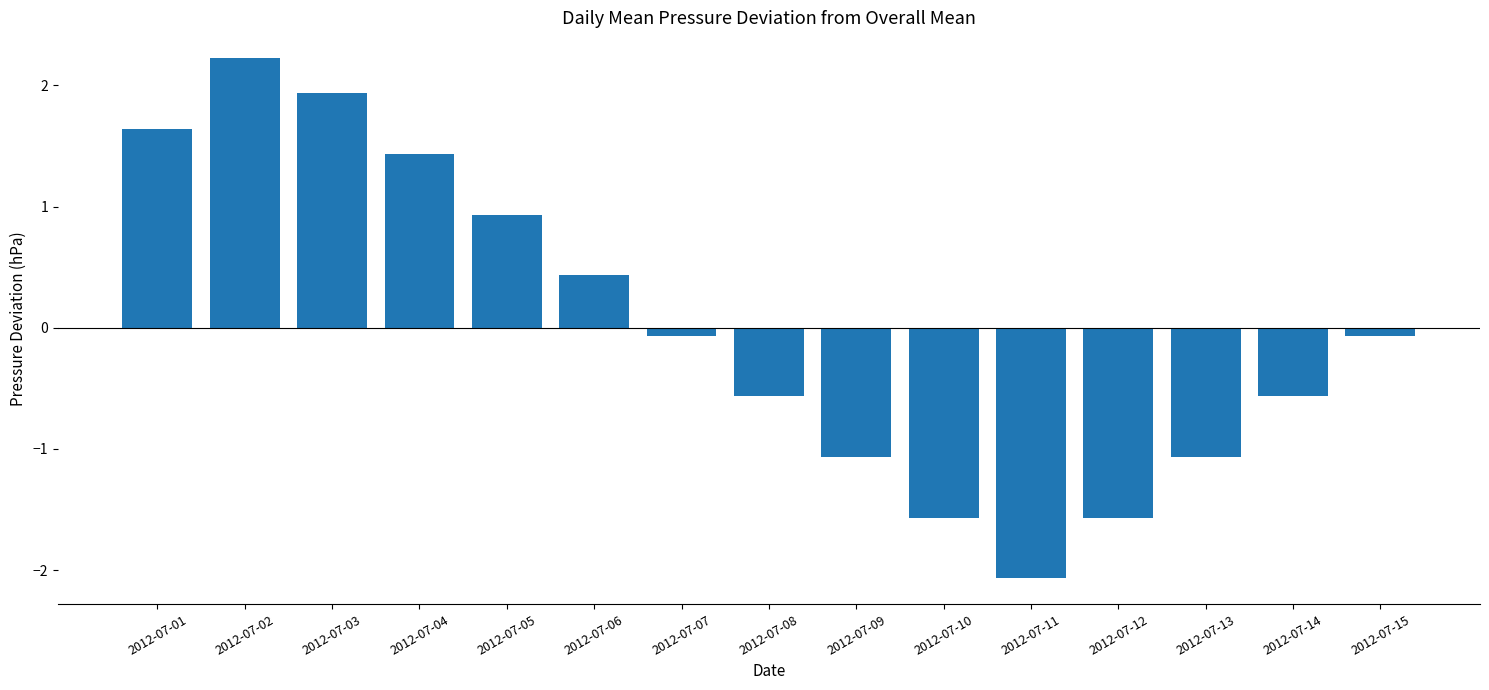

Between 2012-07-02 and 2012-07-11, which is larger?

2012-07-02